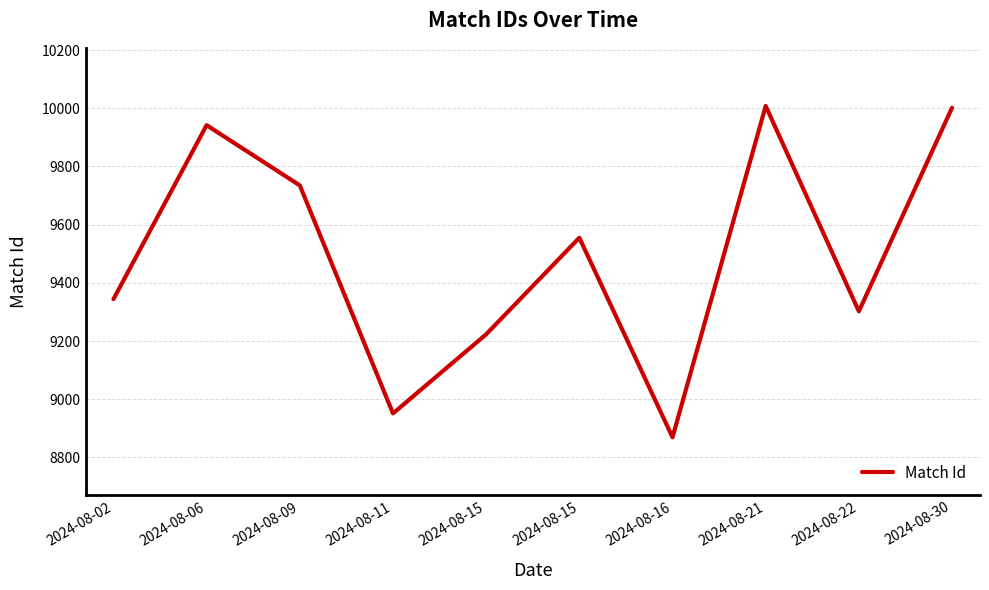

Count the number of data series in this chart.

1